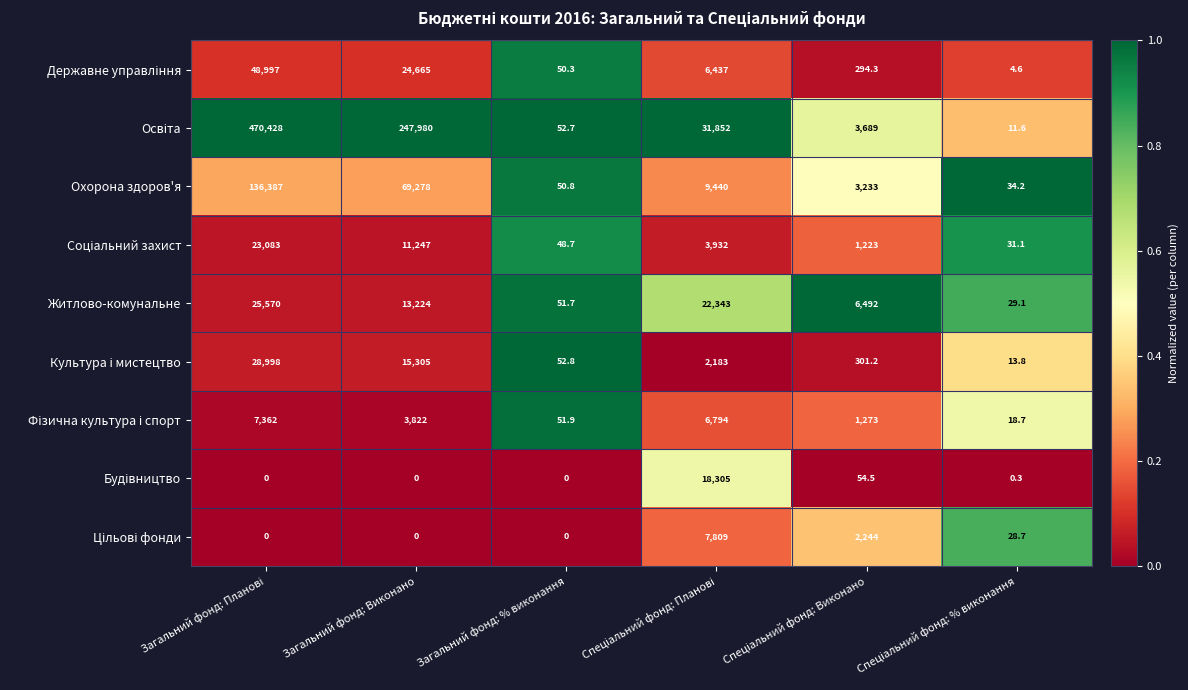

What is the maximum value shown in the chart?

470428.0